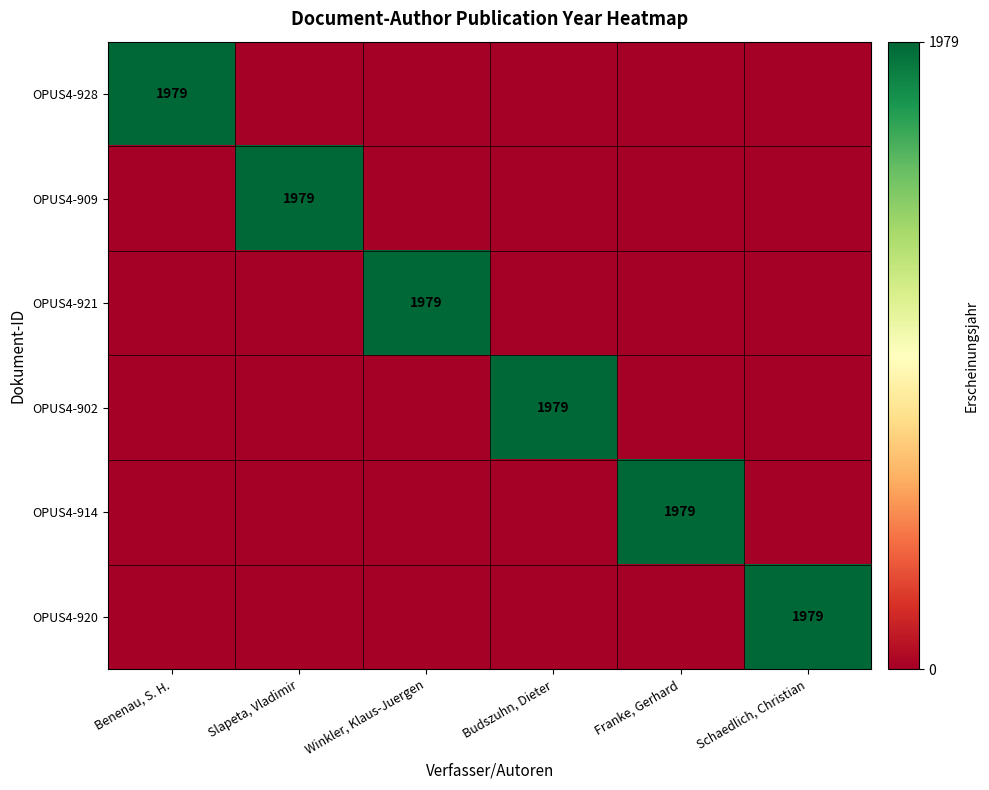

The OPUS4-914 series shows -1 at Budszuhn, Dieter. True or false?

False